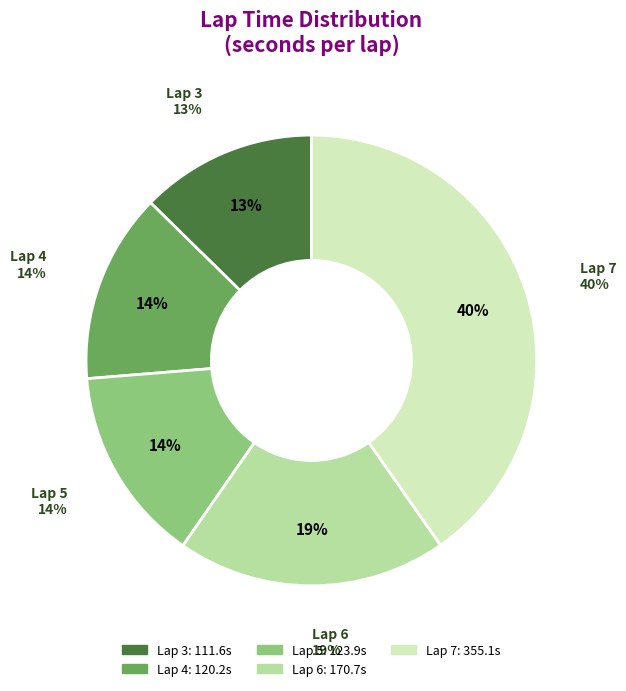

What is the smallest slice in the pie chart?

Lap 3